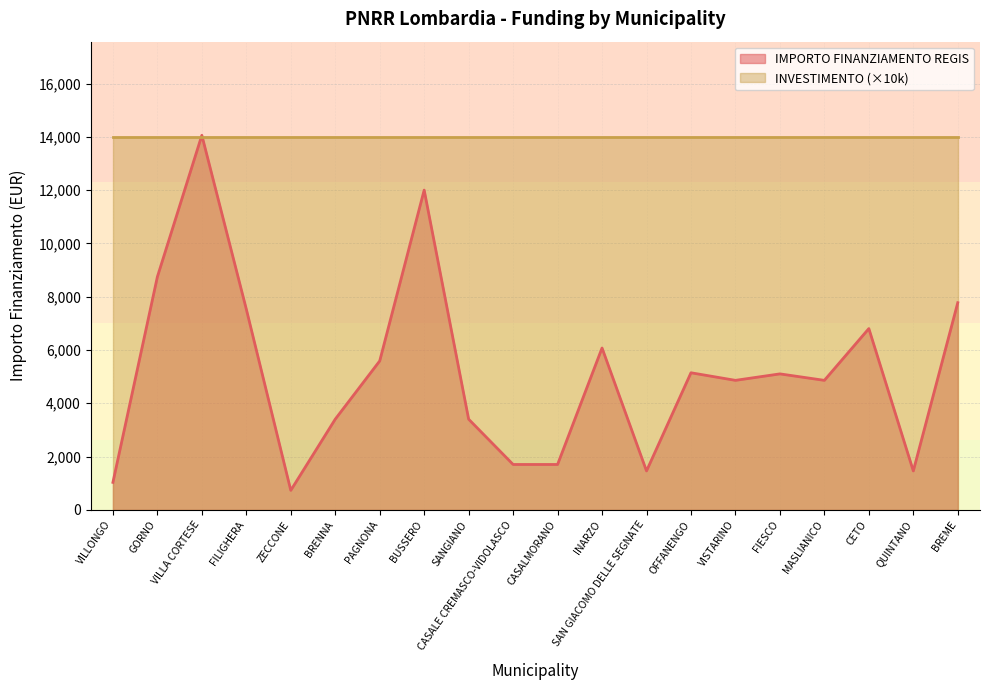

What is the sum of all values?

103441